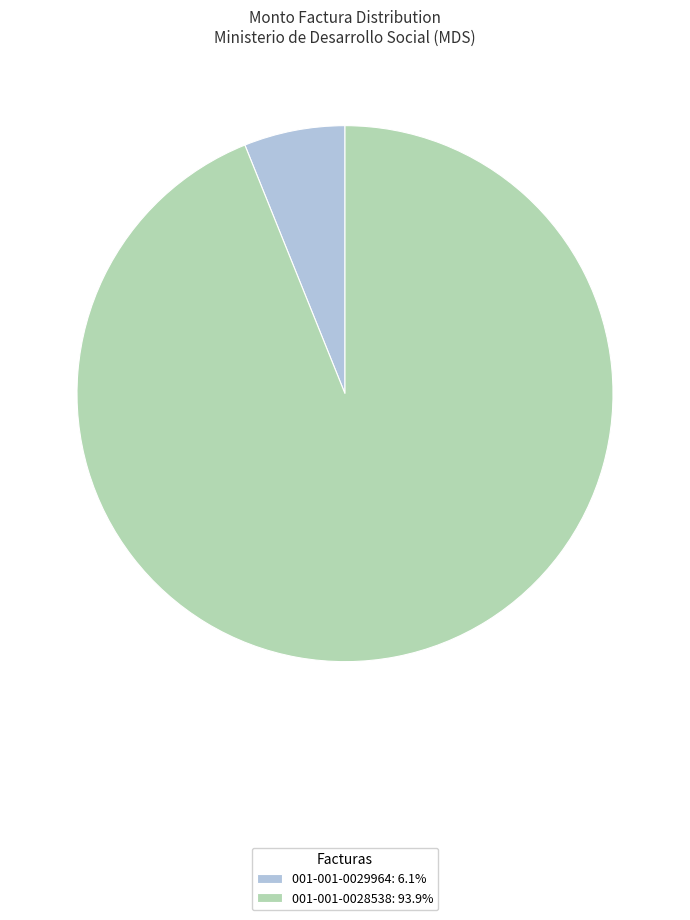

Which slice is the largest?

001-001-0028538